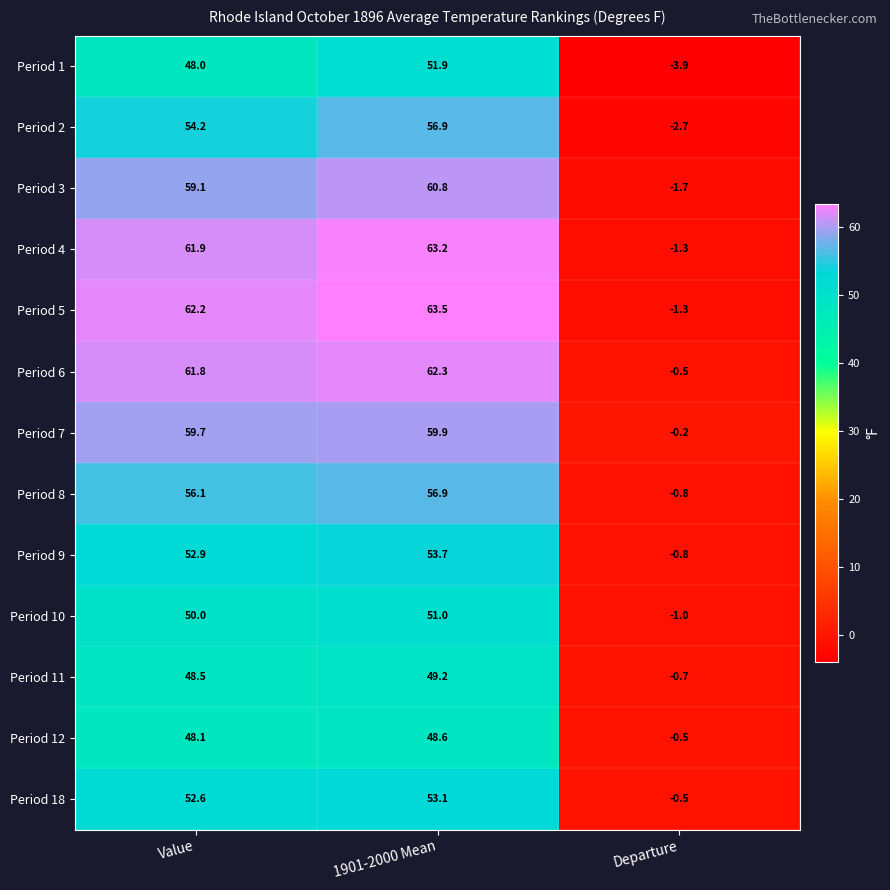

What is the sum of the Period 3 values at Value and Departure?

57.4